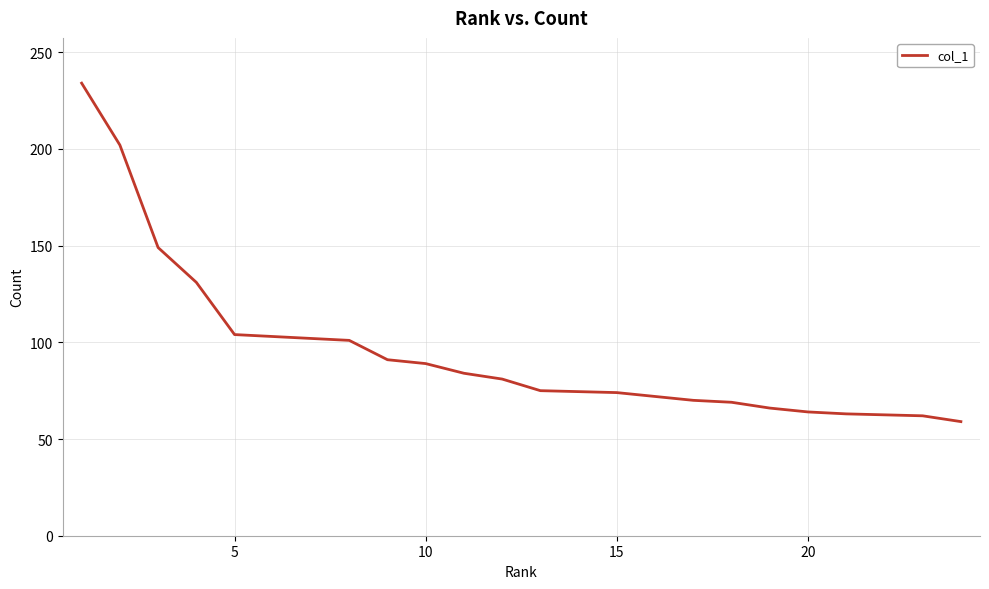

What is the difference between the maximum and minimum values?

175